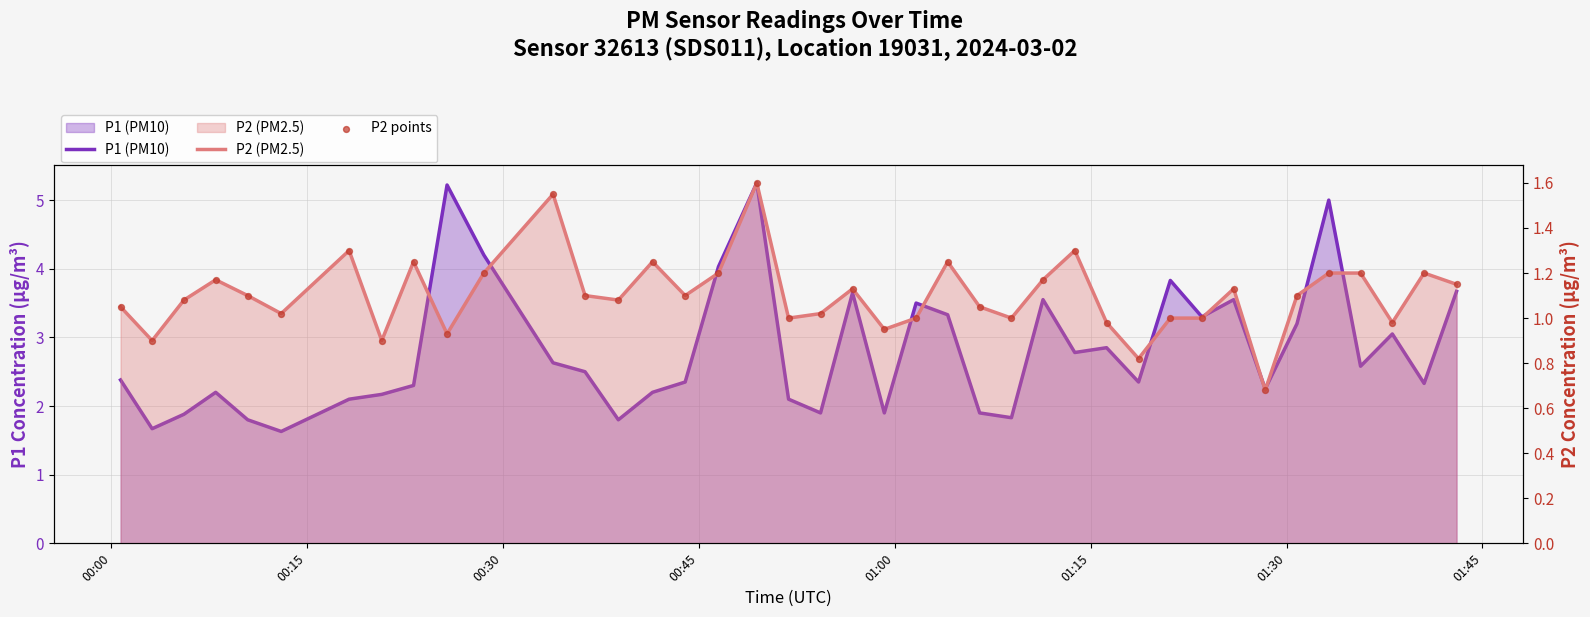

What are all the series names shown in the legend?

P1 (PM10), P2 (PM2.5), P2 points